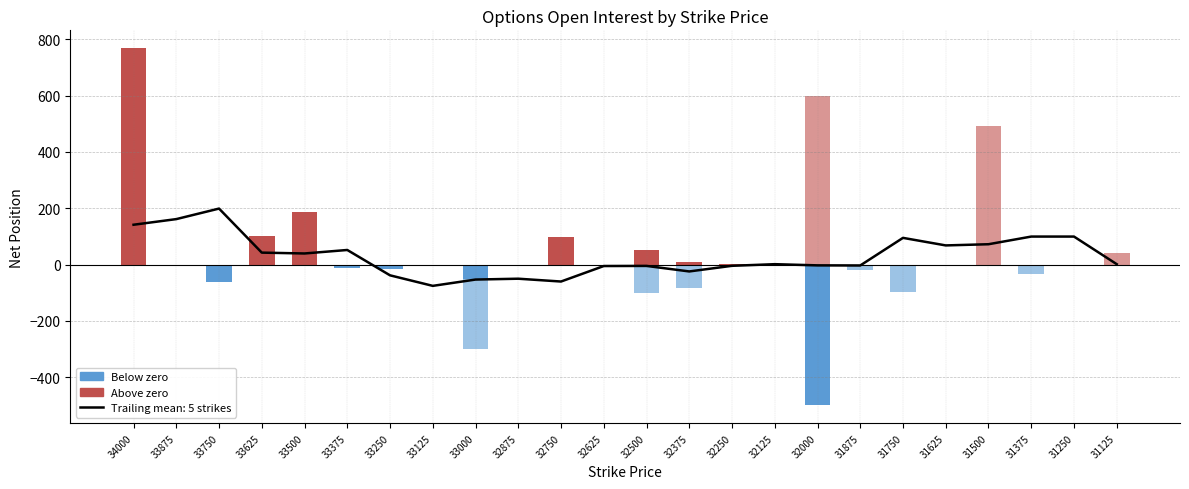

Reading left to right, transcribe all the data shown in this chart.

Below zero (CALL): 34000=0	33875=0	33750=-62	33625=0	33500=0	33375=-14	33250=-15	33125=0	33000=-50	32875=0	32750=0	32625=0	32500=0	32375=0	32250=0	32125=0	32000=-500	31875=0	31750=0	31625=0	31500=0	31375=0	31250=0	31125=0
Below zero (PUT): 34000=0	33875=0	33750=0	33625=0	33500=0	33375=0	33250=0	33125=0	33000=-300	32875=0	32750=0	32625=0	32500=-100	32375=-85	32250=0	32125=0	32000=0	31875=-21	31750=-96	31625=0	31500=0	31375=-34	31250=0	31125=0
Above zero (CALL): 34000=768	33875=0	33750=0	33625=100	33500=187	33375=0	33250=0	33125=0	33000=0	32875=0	32750=98	32625=0	32500=50	32375=10	32250=2	32125=0	32000=0	31875=0	31750=0	31625=0	31500=0	31375=0	31250=0	31125=0
Above zero (PUT): 34000=0	33875=0	33750=0	33625=0	33500=0	33375=0	33250=0	33125=0	33000=0	32875=0	32750=0	32625=0	32500=0	32375=0	32250=0	32125=0	32000=600	31875=0	31750=0	31625=0	31500=490	31375=0	31250=0	31125=40